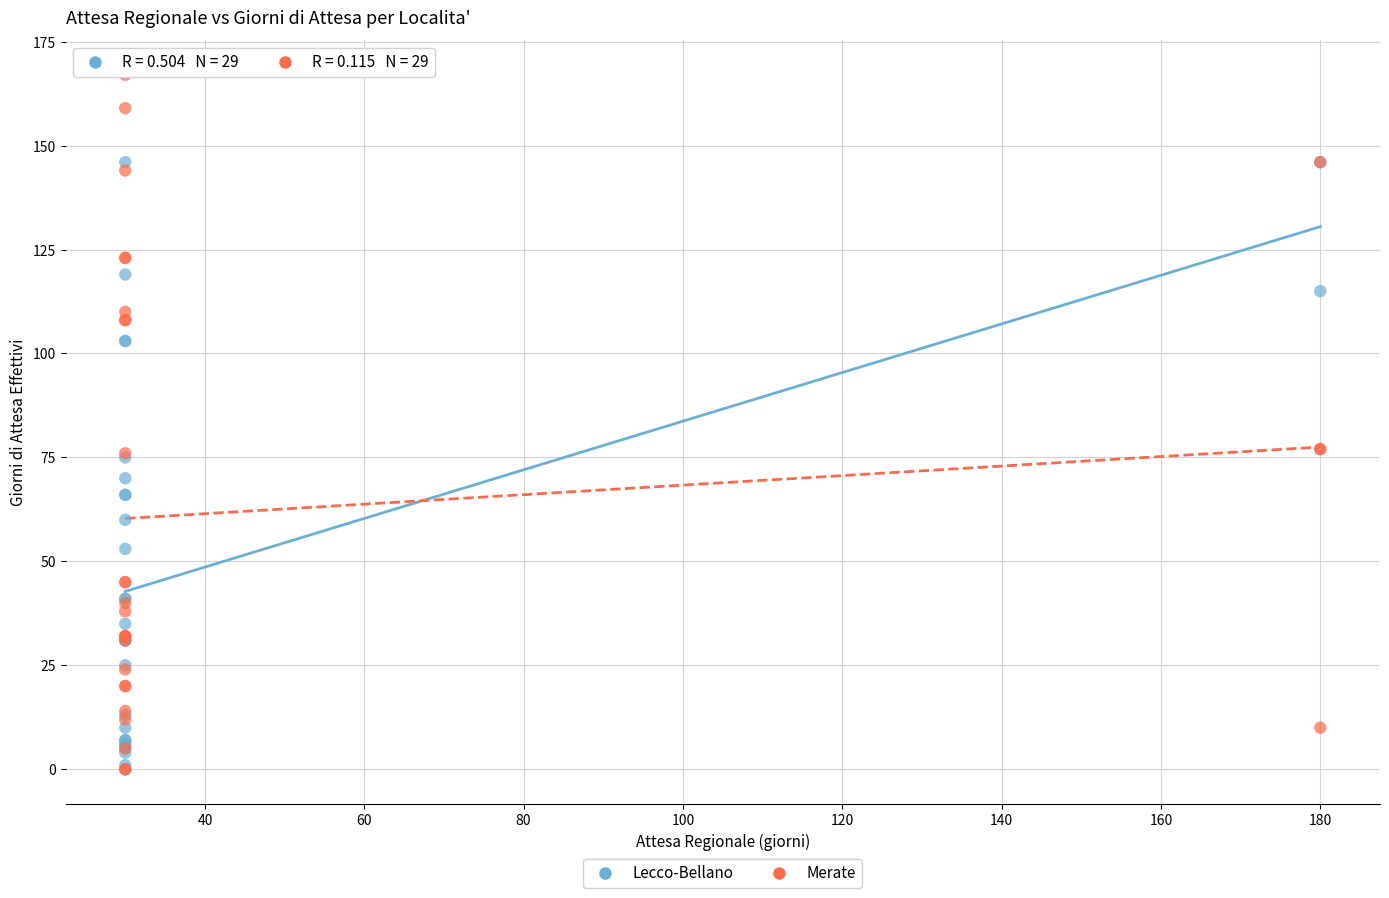

Which series has the largest Y range (max minus min)?

Merate